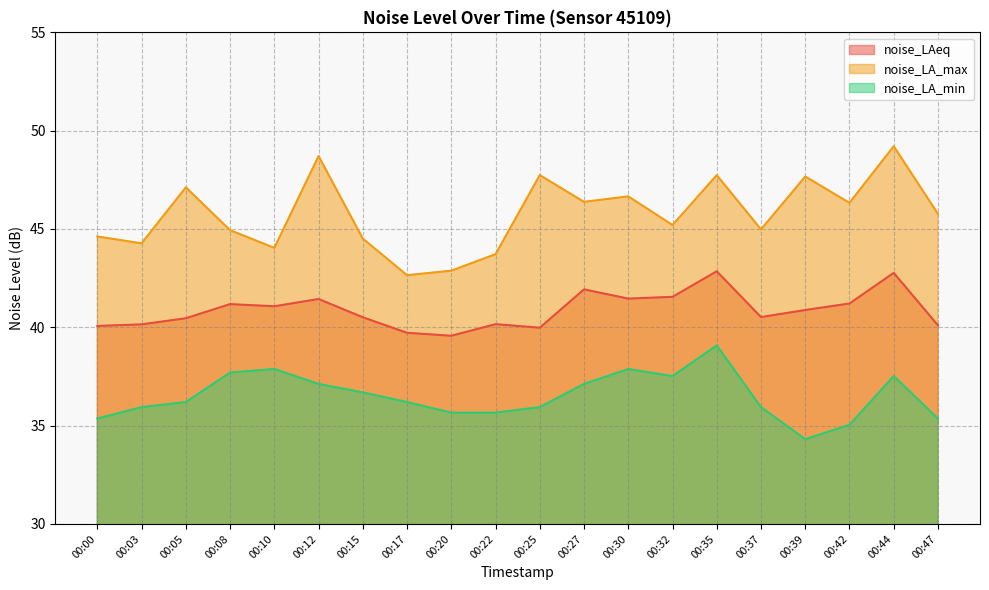

The noise_LA_max series shows 44.3 at 00:03. True or false?

True